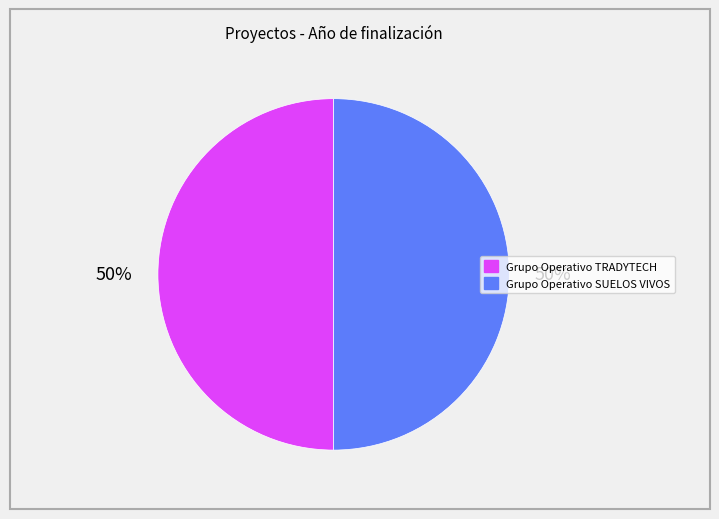

Approximately how many times larger is the value at Grupo Operativo SUELOS VIVOS compared to Grupo Operativo TRADYTECH?

1.0